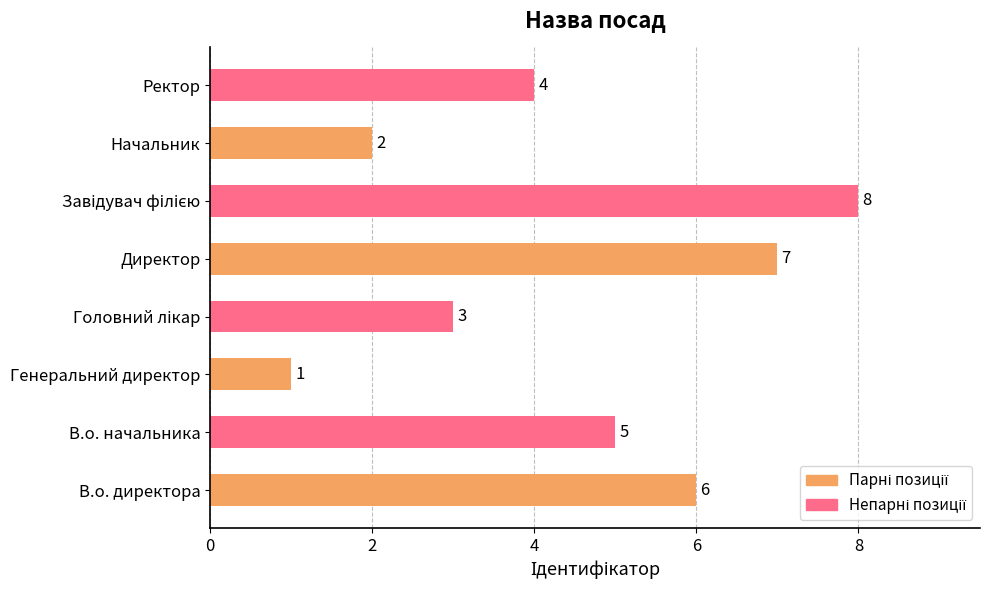

What is the smallest value displayed?

1